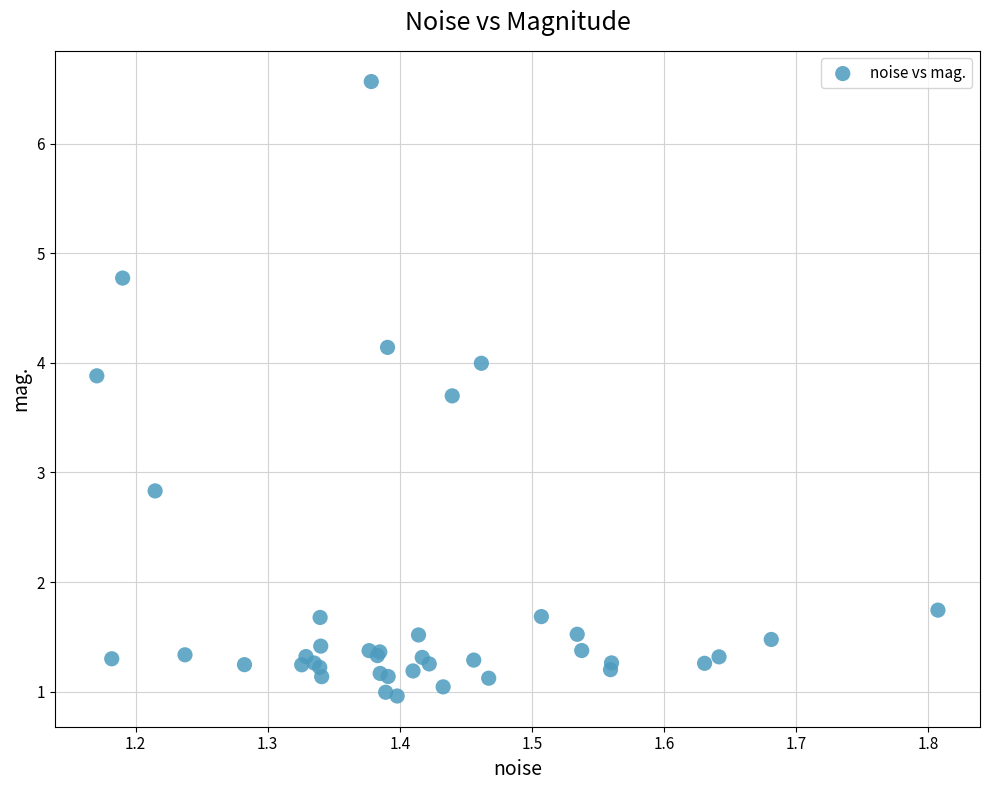

What Y value in the scatter plot is closest to 3?

2.8